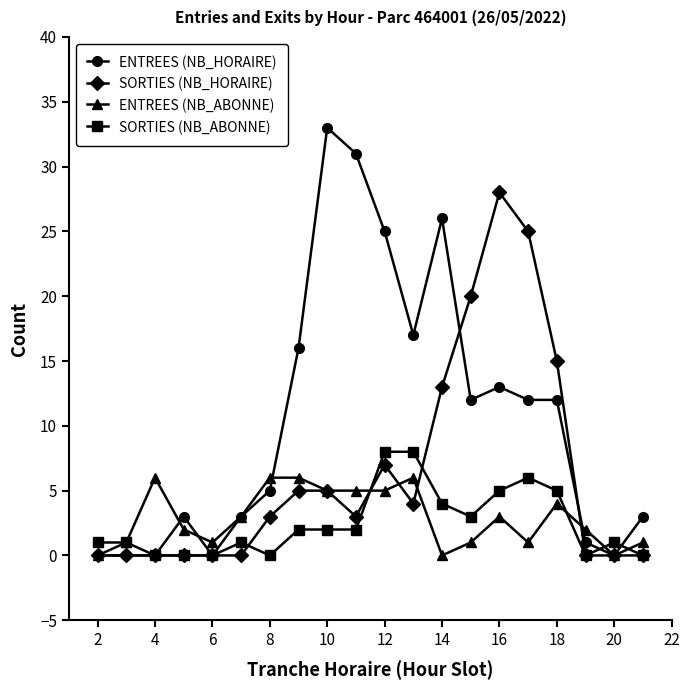

Which series has the largest total across all categories?

ENTREES (NB_HORAIRE)